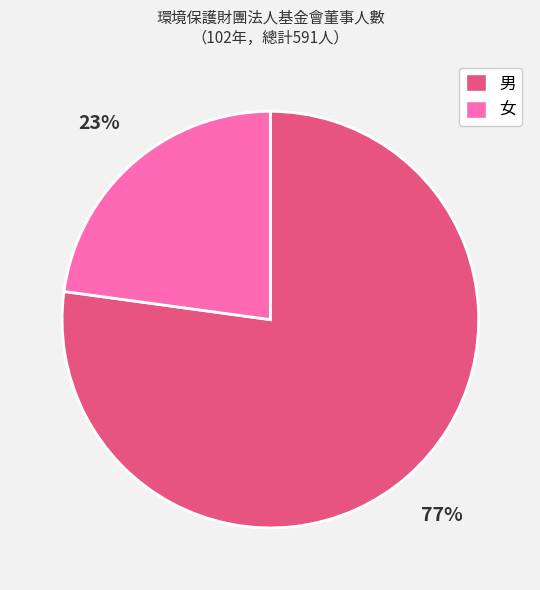

How many slices are in this pie chart?

2